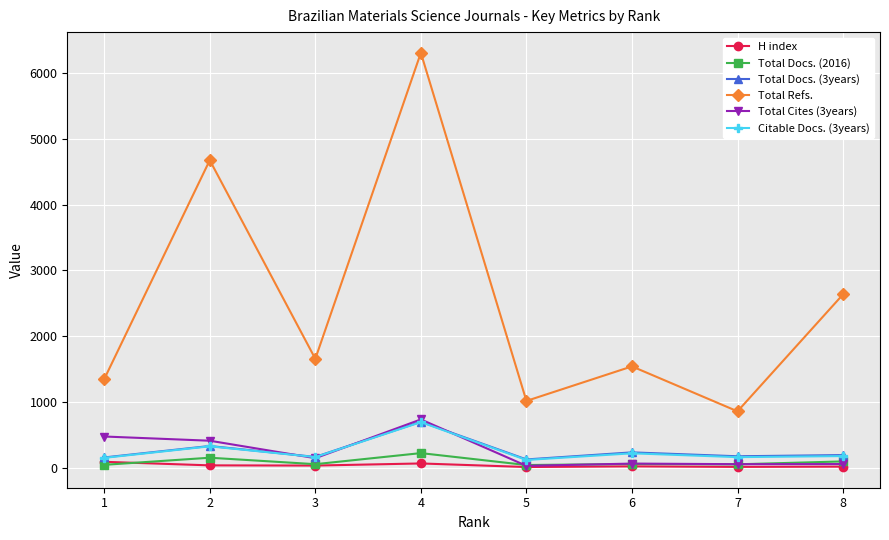

Between 4 and 8, which series saw the biggest shift?

Total Refs.